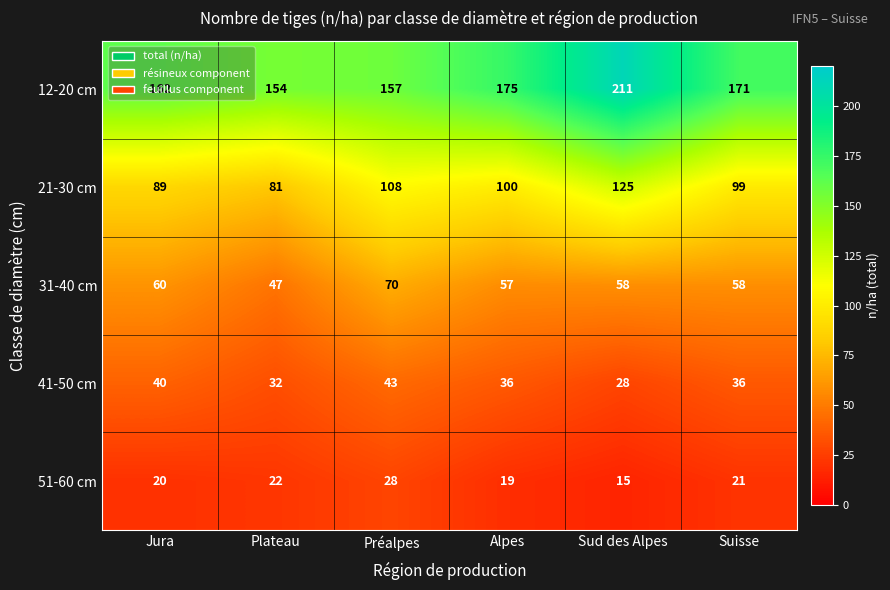

Rank the categories by 21-30 cm value from lowest to highest.

Plateau, Jura, Suisse, Alpes, Préalpes, Sud des Alpes